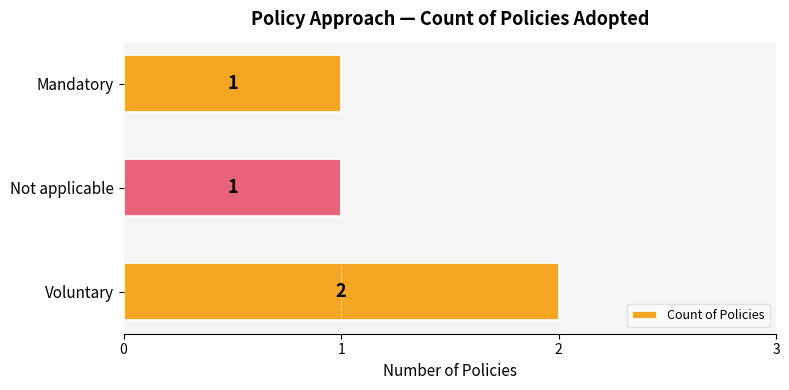

What is the sum of all values?

4